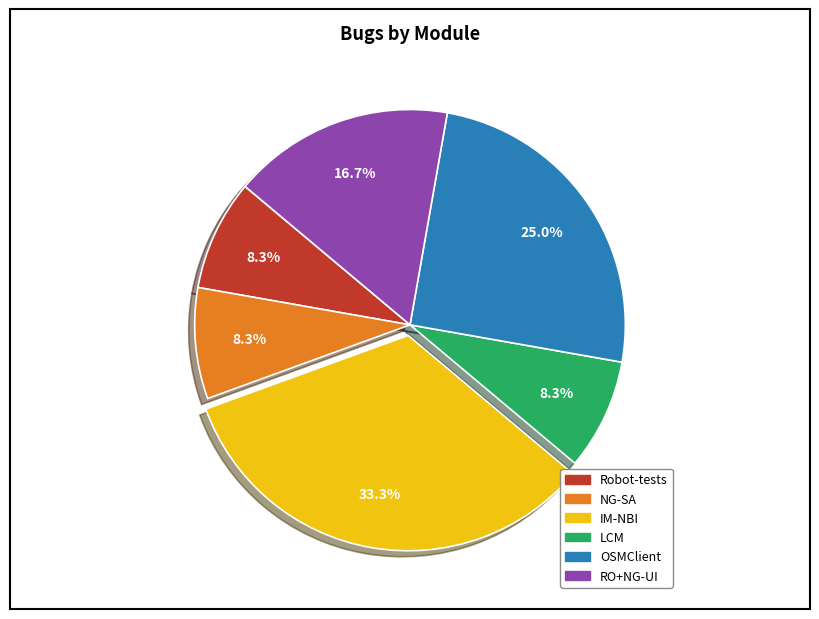

Count the number of slices in the pie.

6